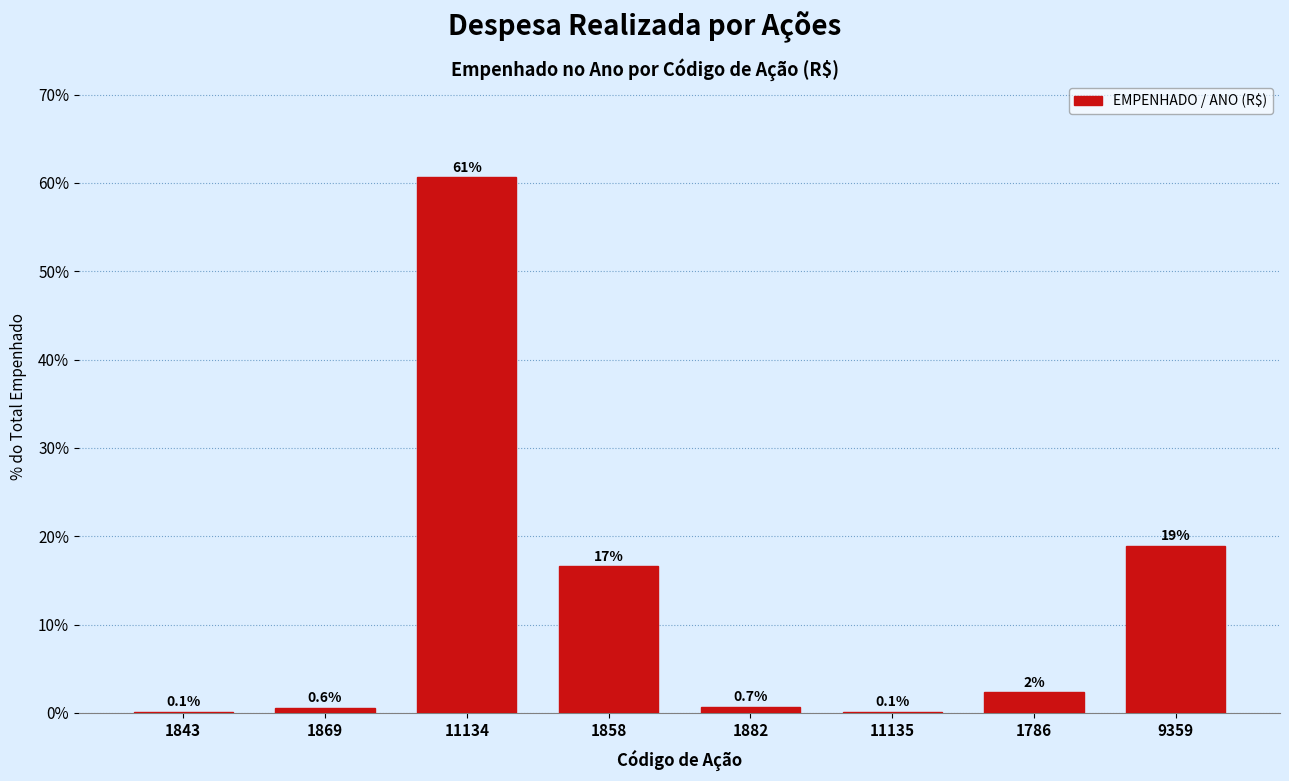

At which category does the chart reach its peak across all series?

11134